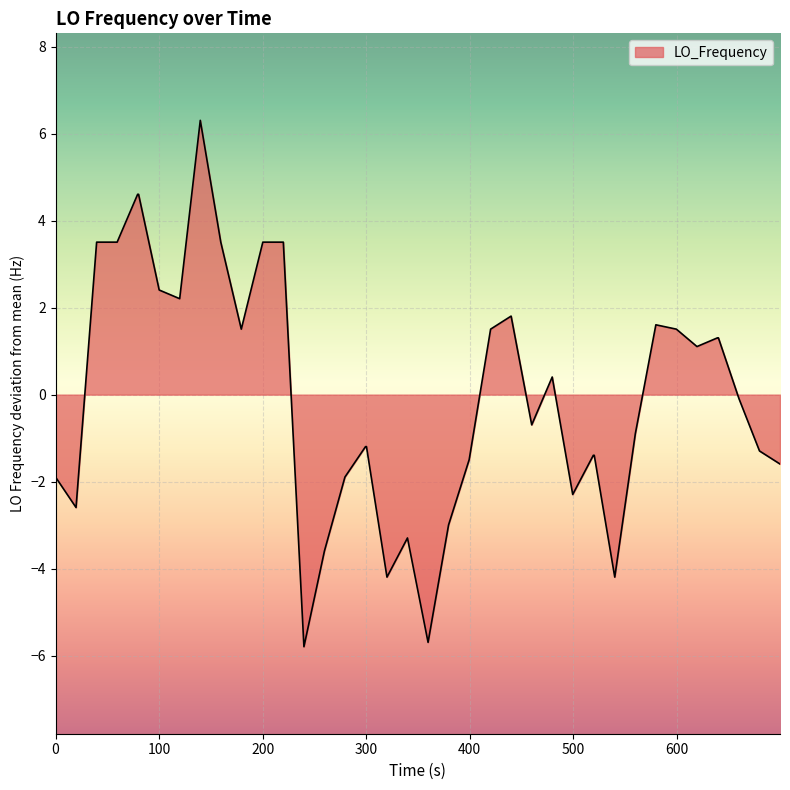

Reading right to left, transcribe all the data shown in this chart.

-1.6	-1.3	-0.1	1.3	1.3	1.1	1.5	1.6	-0.9	-4.2	-1.4	-1.4	-2.3	0.4	-0.7	1.8	1.5	-1.5	-3.0	-5.7	-3.3	-4.2	-1.2	-1.2	-1.9	-3.6	-5.8	3.5	3.5	1.5	3.5	6.3	2.2	2.4	4.6	4.6	3.5	3.5	-2.6	-1.9